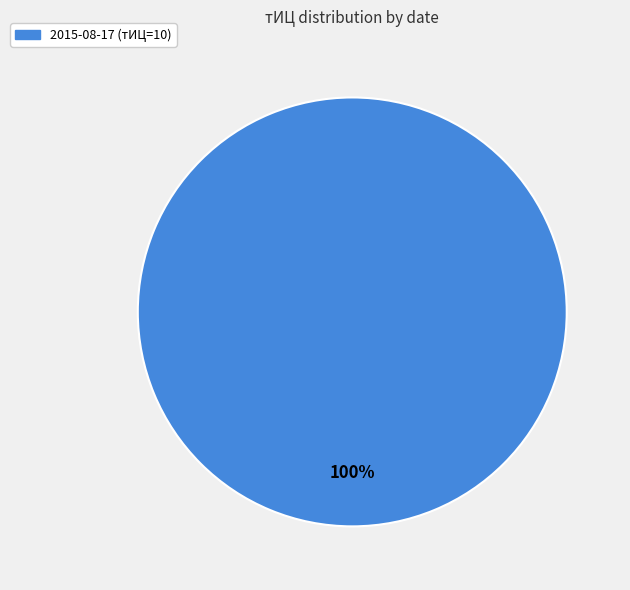

Is there any slice that represents more than half of the pie?

Yes